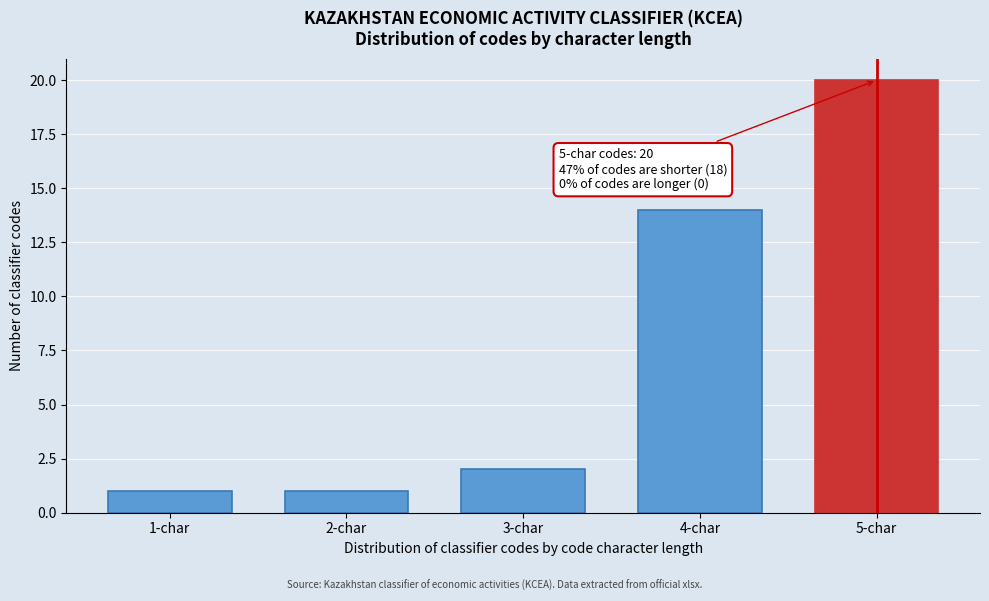

Reading left to right, list all the values displayed in this chart.

1	1	2	14	20